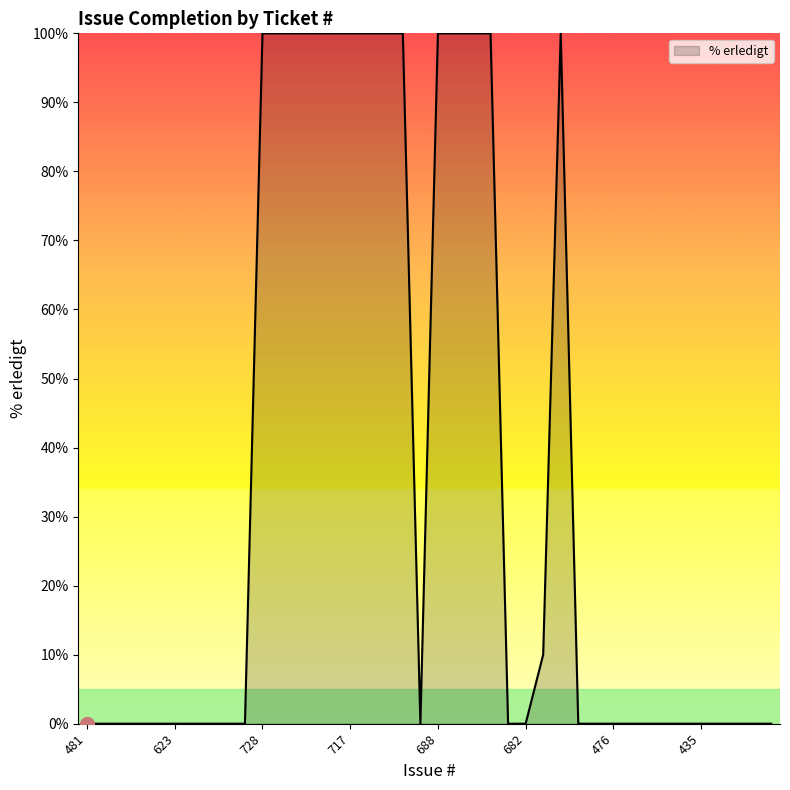

What is the maximum value shown in the chart?

100